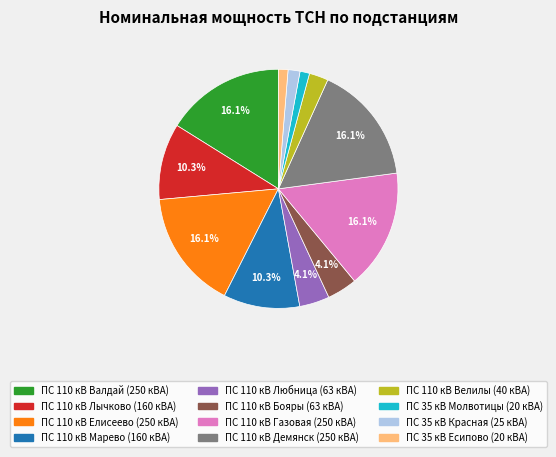

The ПС 110 кВ Демянск slice represents 16% of the pie. True or false?

True